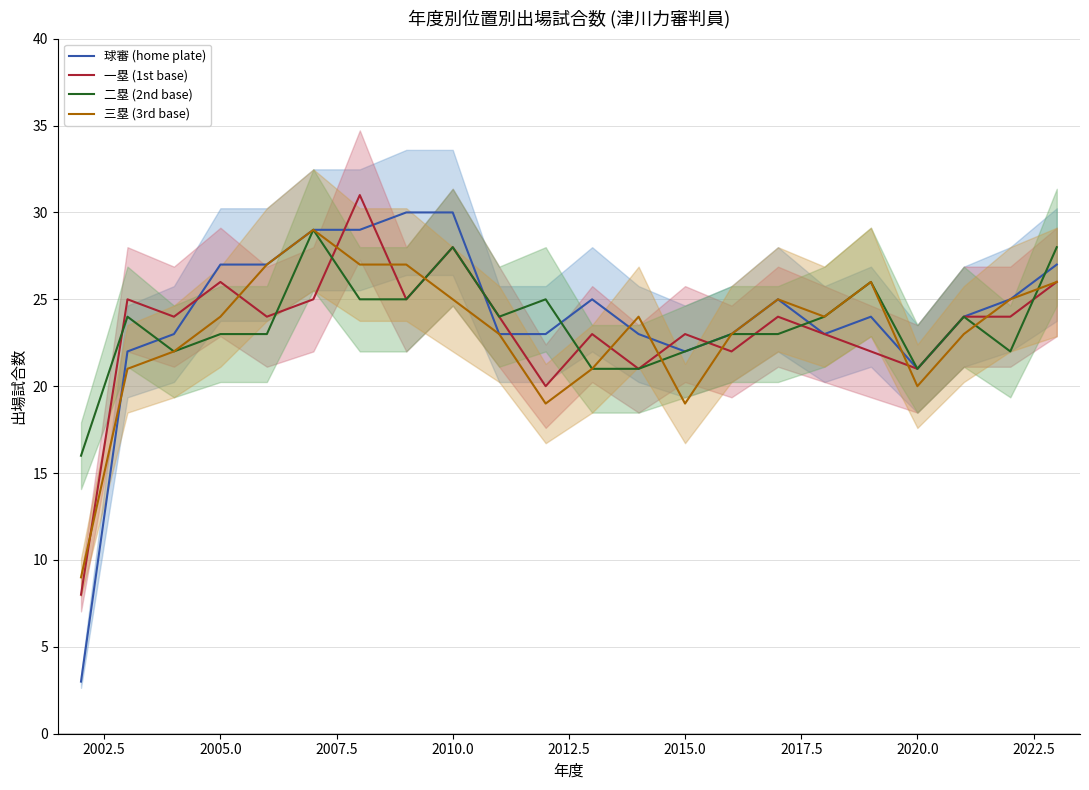

What is the value of the 球審 (home plate) point at the 10th from the left?

23